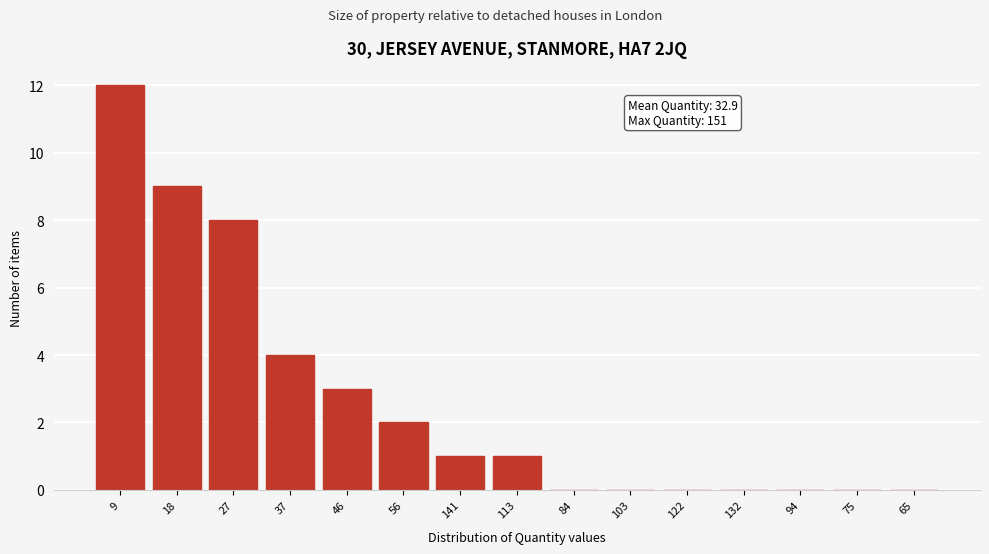

Reading left to right, transcribe all the data shown in this chart.

9=12	18=9	27=8	37=4	46=3	56=2	141=1	113=1	84=0	103=0	122=0	132=0	94=0	75=0	65=0